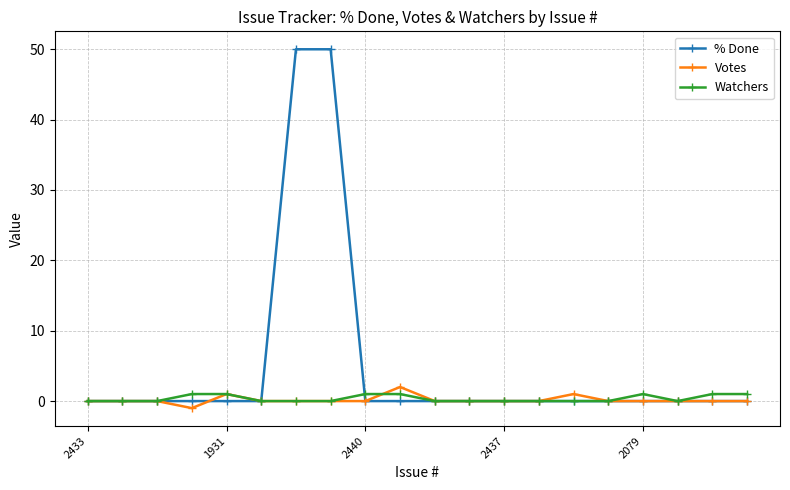

What is the greatest value displayed?

50